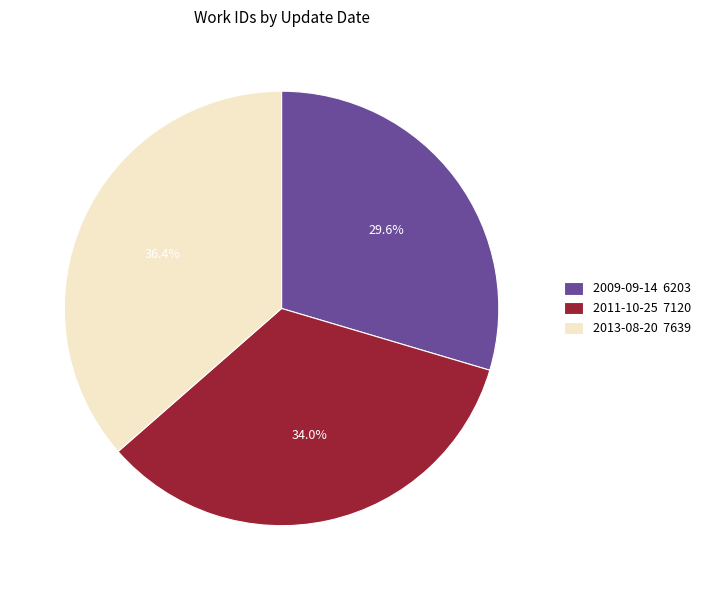

What percentage do 2013-08-20 and 2011-10-25 together represent?

70.4%